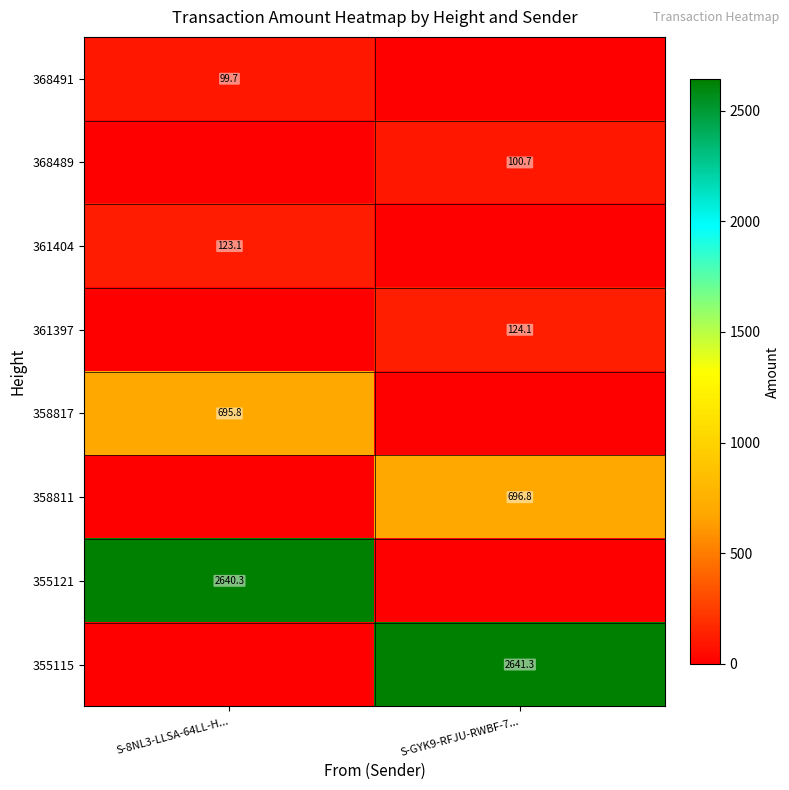

Count the number of categories in the chart.

2